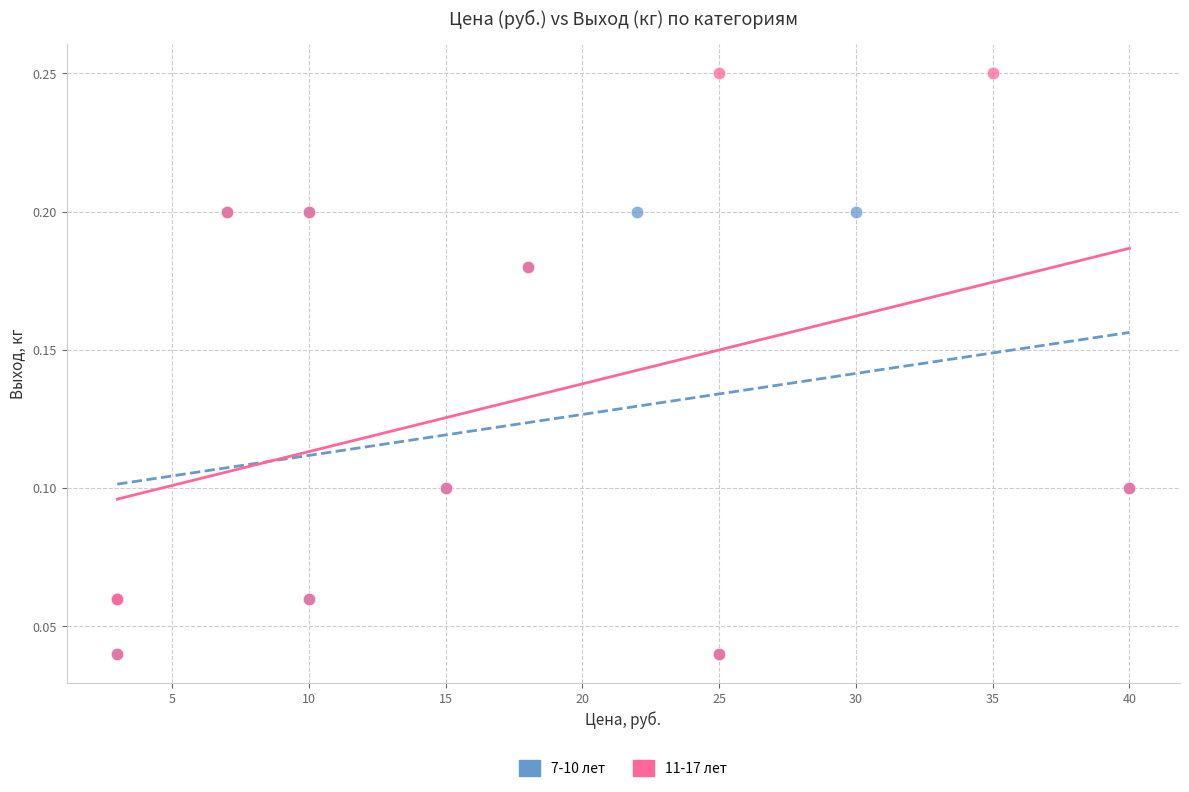

Which series reaches the maximum Y coordinate?

11-17 лет